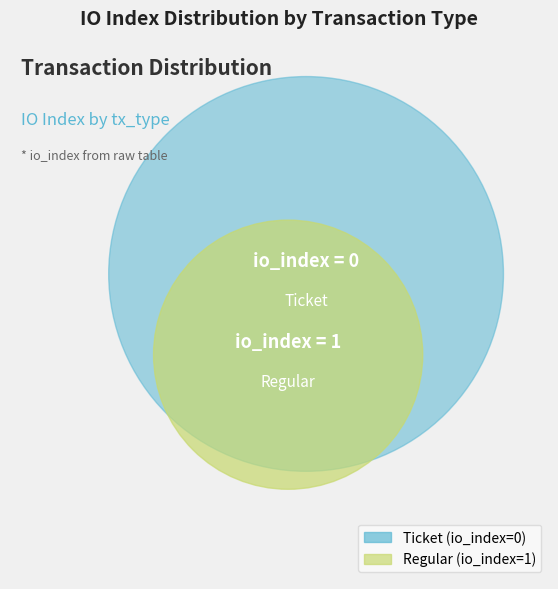

Is the sum of Ticket and Regular greater than half?

Yes